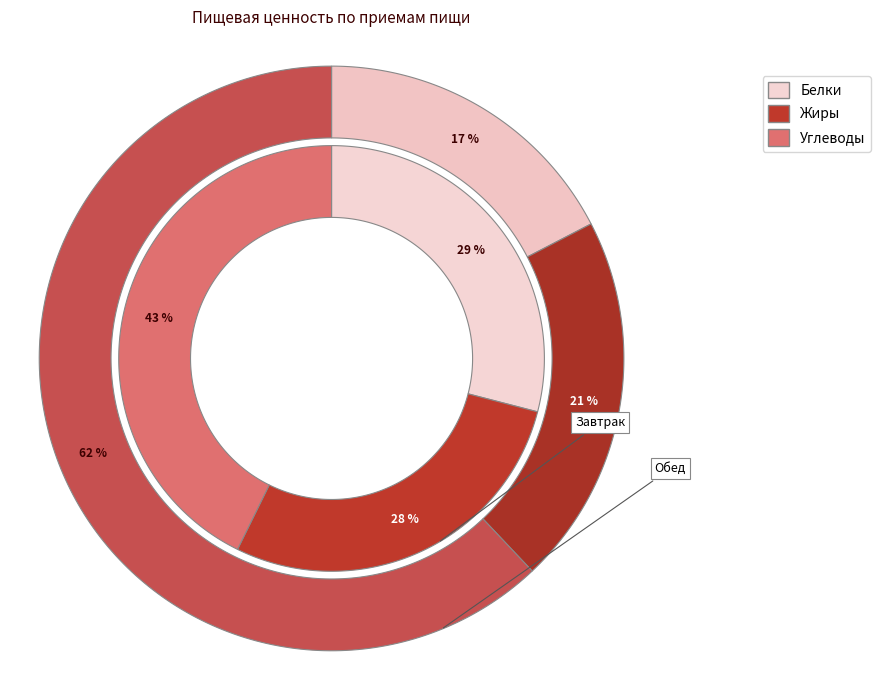

Which category accounts for the majority?

Завтрак